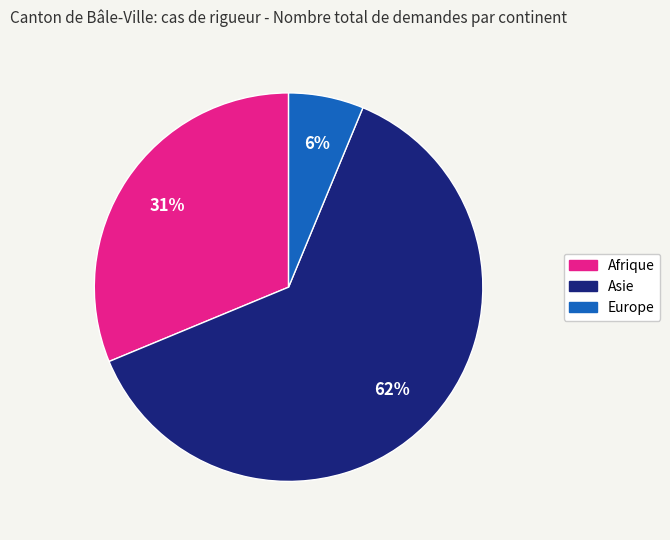

Is the sum of Asie and Afrique greater than half?

Yes